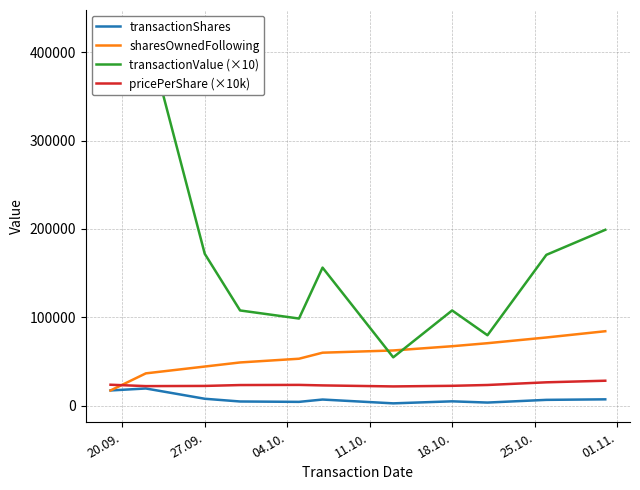

Reading left to right, extract all data points from this chart.

transactionShares: 17120.0	19355.0	7722.0	4633.0	4208.0	6838.0	2519.0	4812.0	3416.0	6478.0	7070.0
sharesOwnedFollowing: 17120.0	36475.0	44197.0	48830.0	53038.0	59876.0	62395.0	67207.0	70623.0	77101.0	84171.0
transactionValue (×10): 404080.0	426640.0	171810.0	107700.0	98550.0	156200.0	54630.0	107700.0	79640.0	170650.0	198980.0
pricePerShare (×10k): 23603.1	22043.0	22249.8	23245.5	23420.7	22842.9	21688.0	22381.6	23312.7	26343.7	28144.5